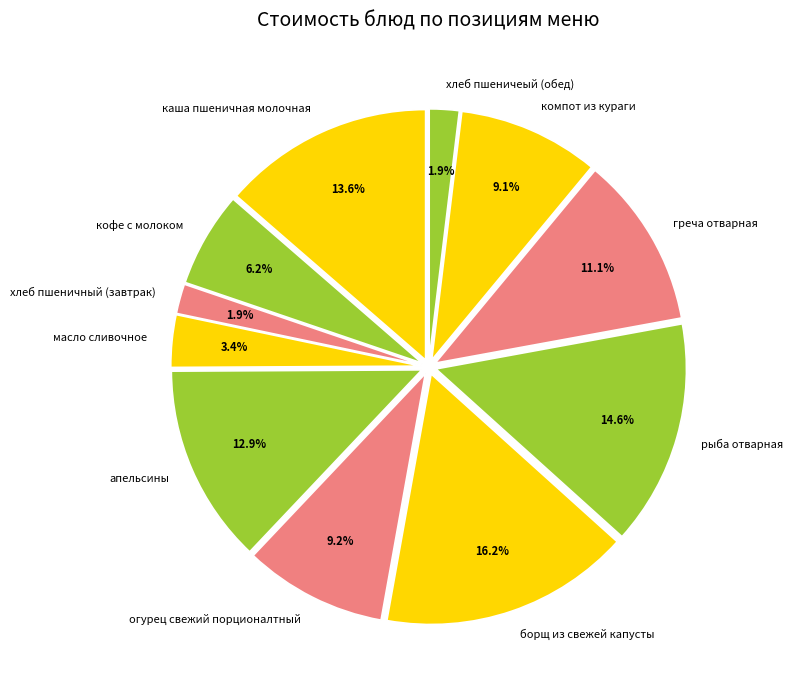

How much of the chart is everything except компот из кураги?

90.9%